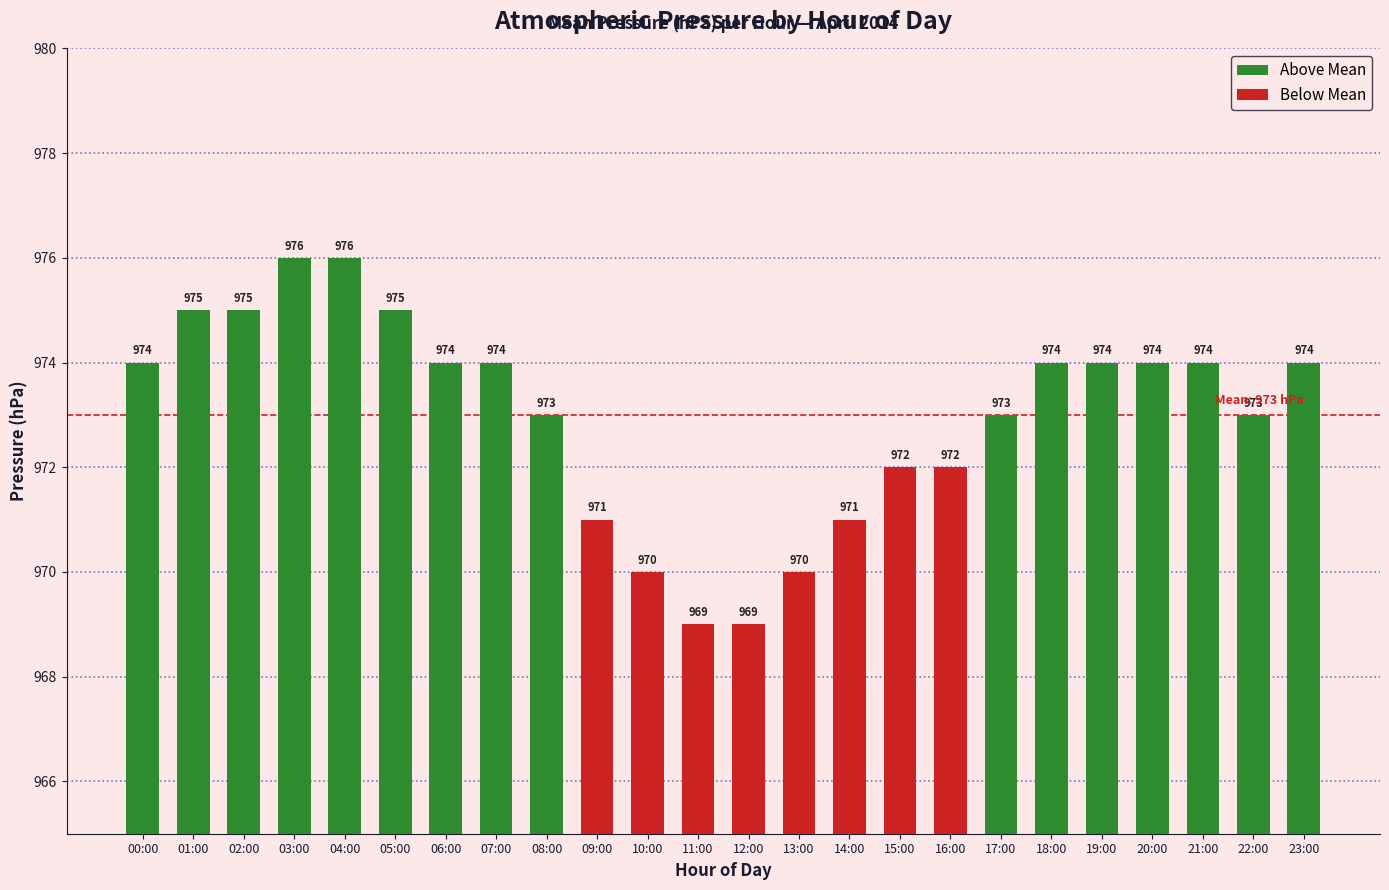

What is the average value?

973